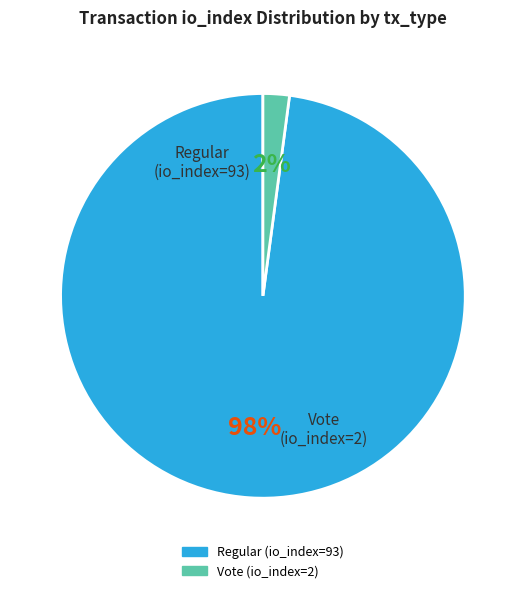

The Vote (io_index=2) slice represents 11% of the pie. True or false?

False